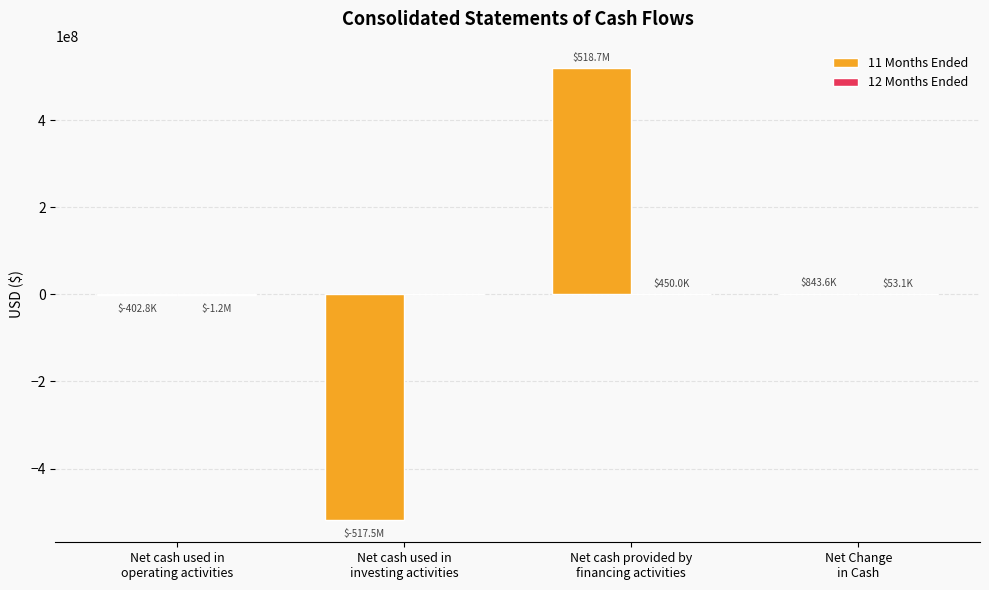

What is the highest value of the 11 Months Ended series?

518746411